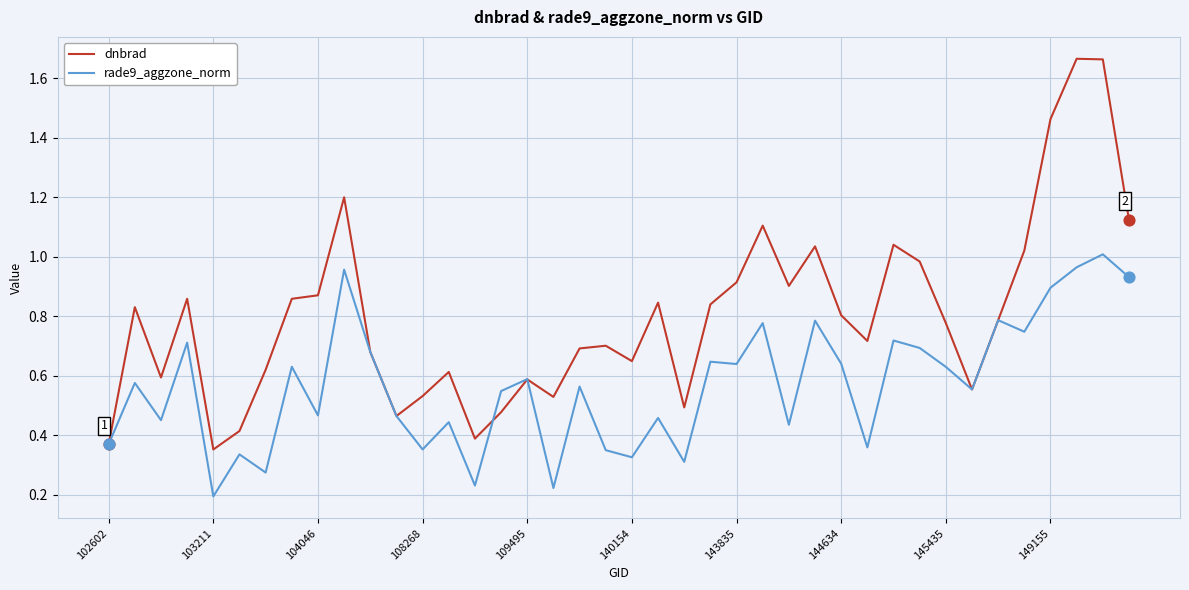

Which series has the largest total across all categories?

dnbrad